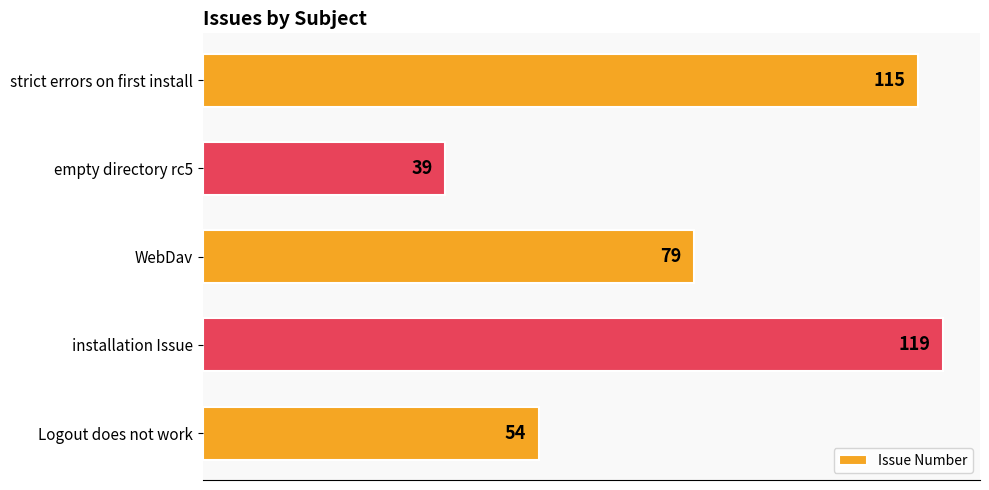

Reading bottom to top, transcribe all the data shown in this chart.

54	119	79	39	115